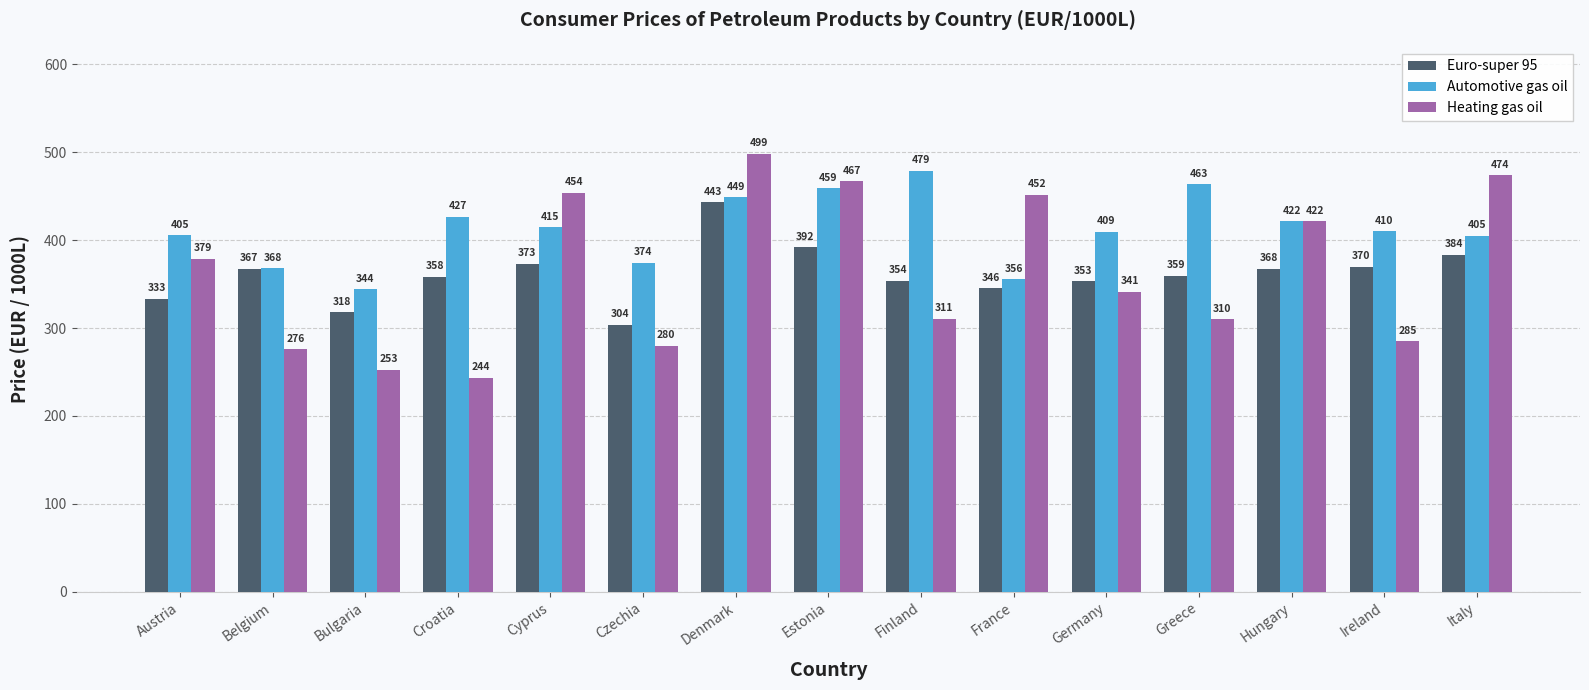

Is it true that Automotive gas oil equals 478.9 at Finland?

True